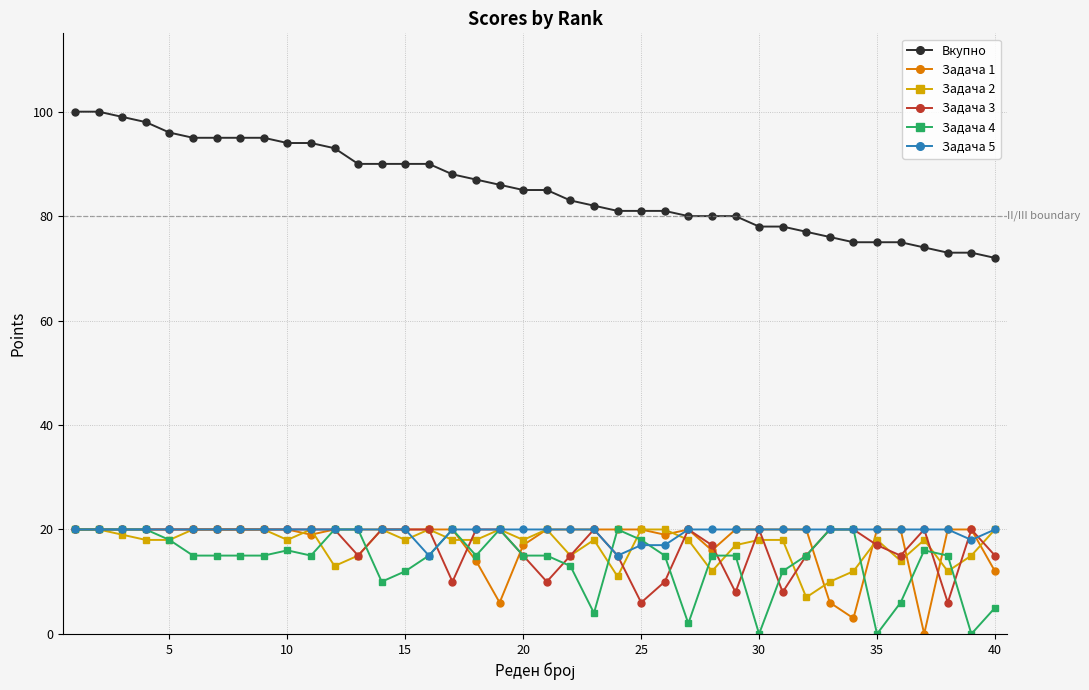

What is the difference between the maximum and minimum values in the Вкупно series?

28